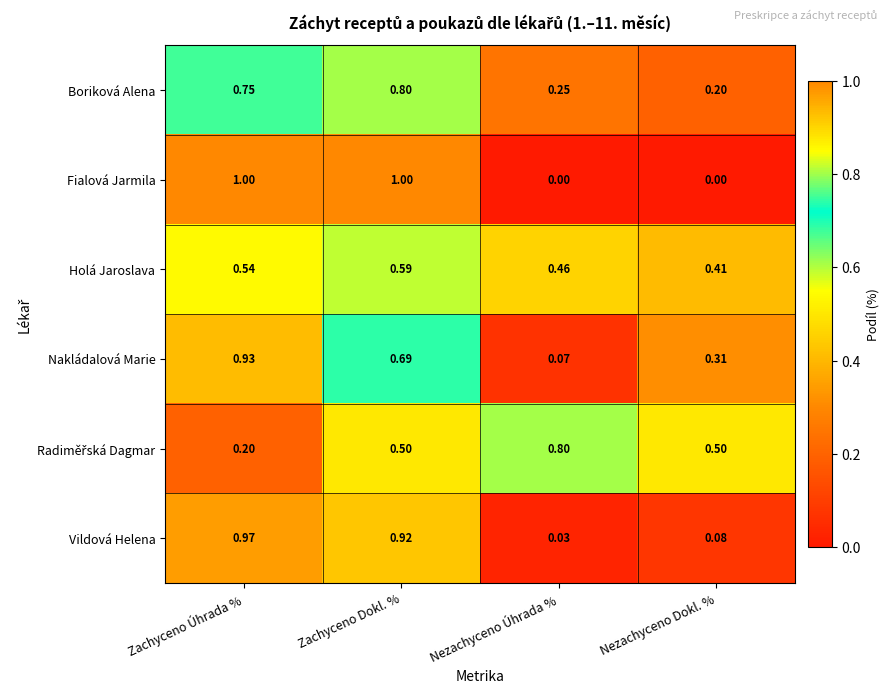

Rank the categories by Holá Jaroslava value from highest to lowest.

Zachyceno Dokl. %, Zachyceno Úhrada %, Nezachyceno Úhrada %, Nezachyceno Dokl. %